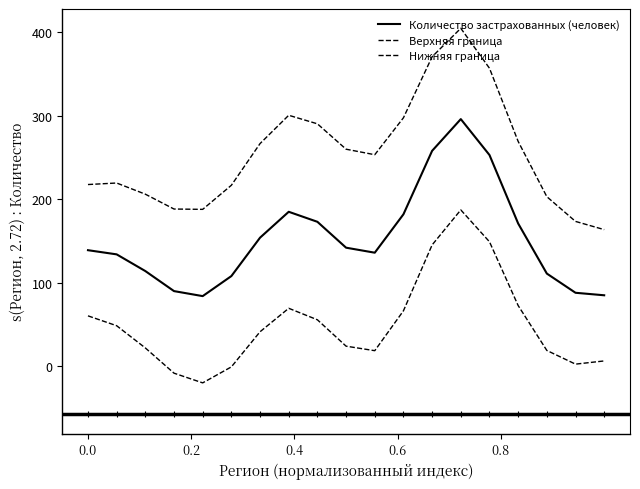

Does the chart display data point markers on the line(s)?

No